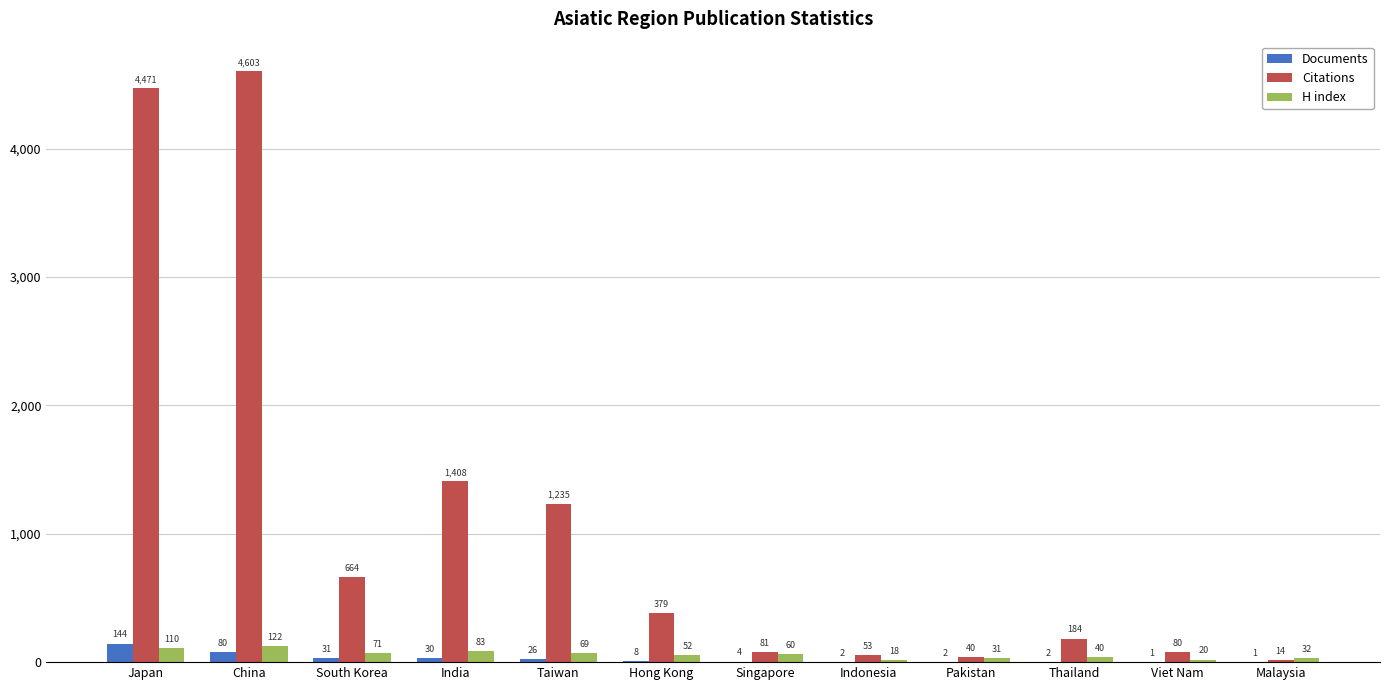

Are the bars horizontal?

No